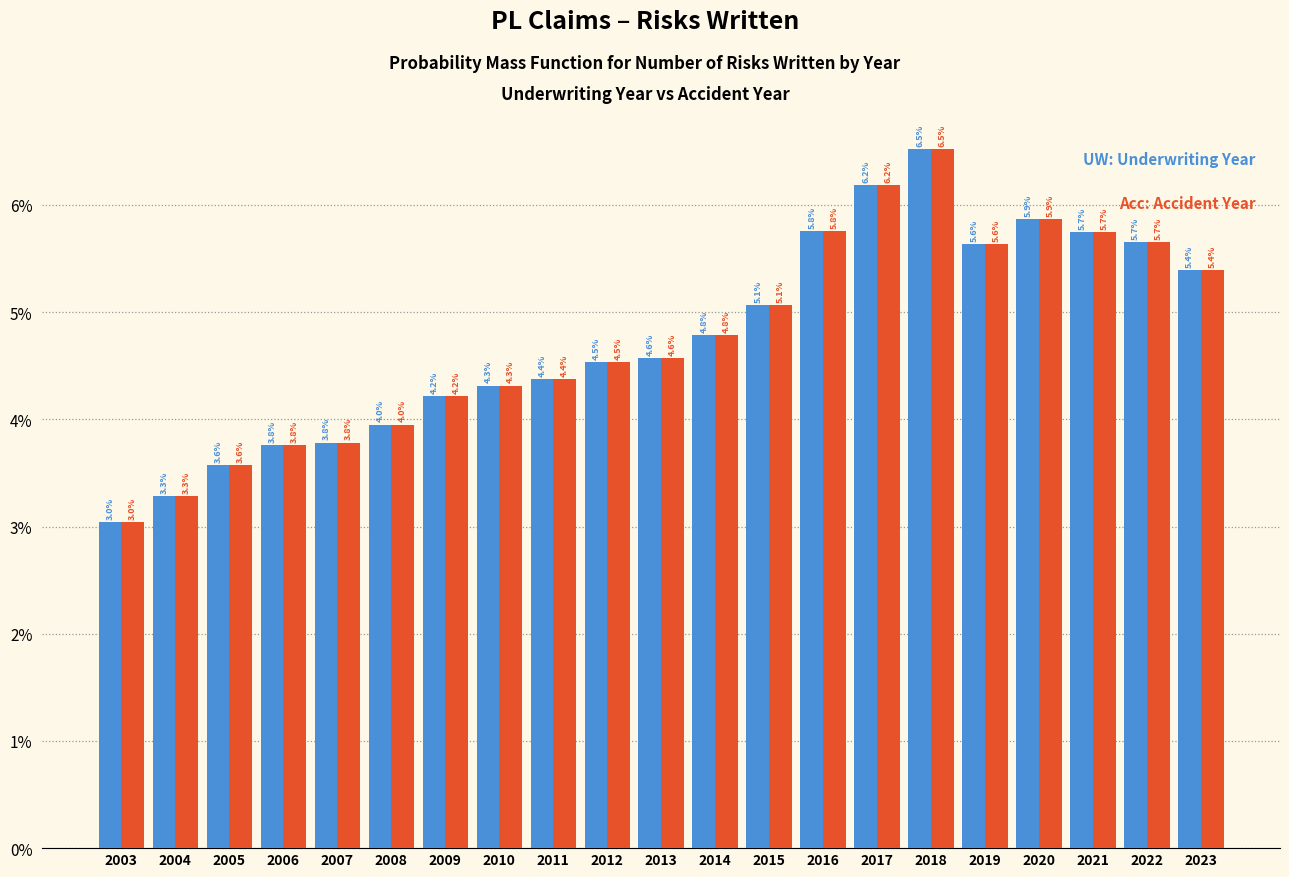

Does the chart contain any negative values?

No